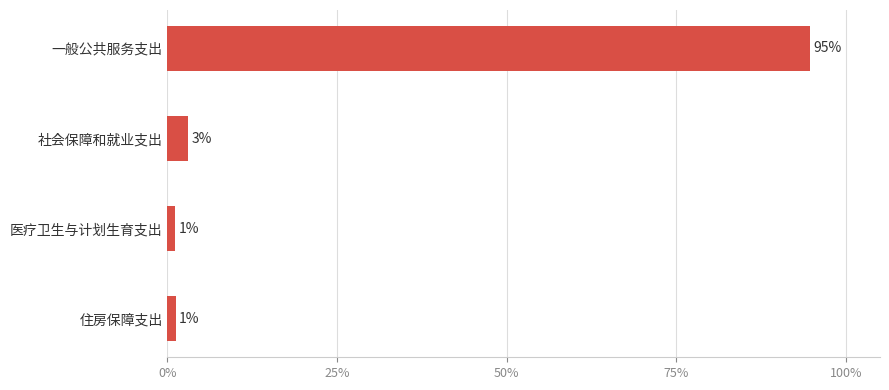

What is the maximum value shown in the chart?

94.6